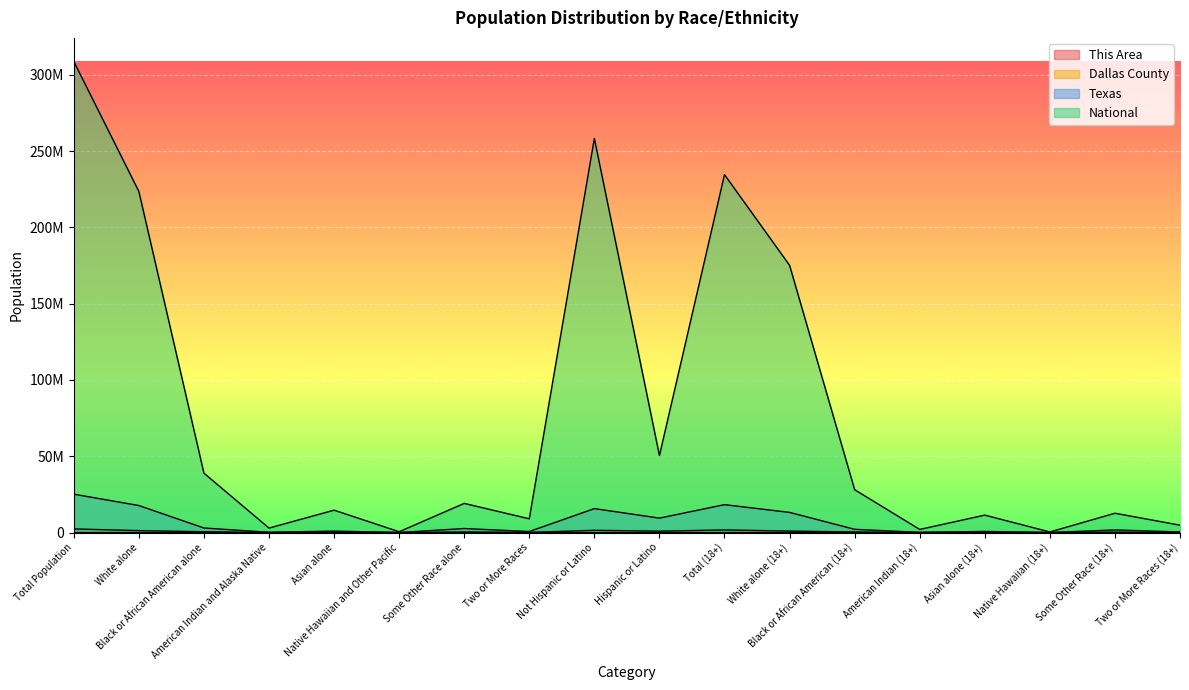

Does the chart display data point markers on the line(s)?

No